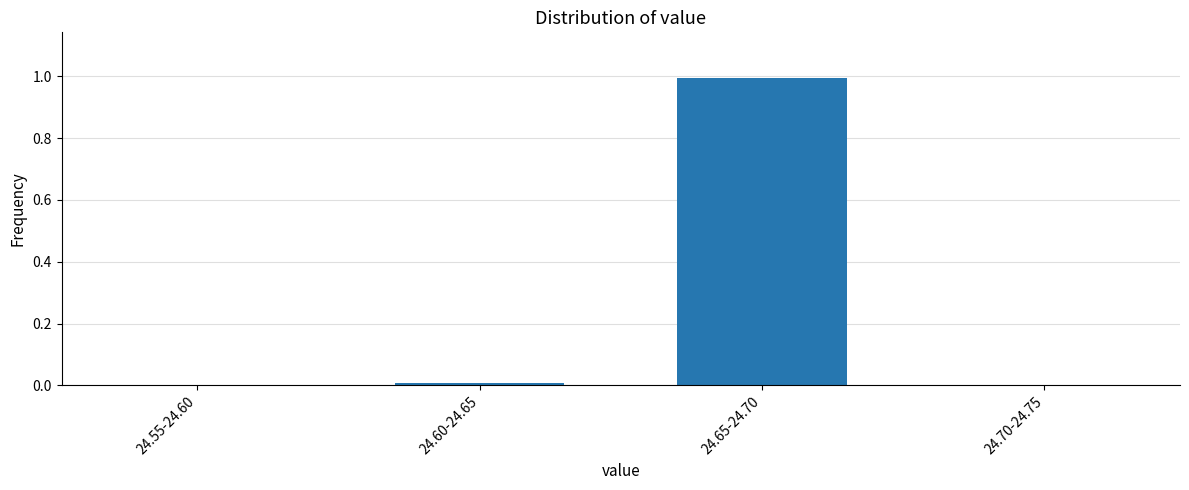

What is the maximum value shown in the chart?

1.0